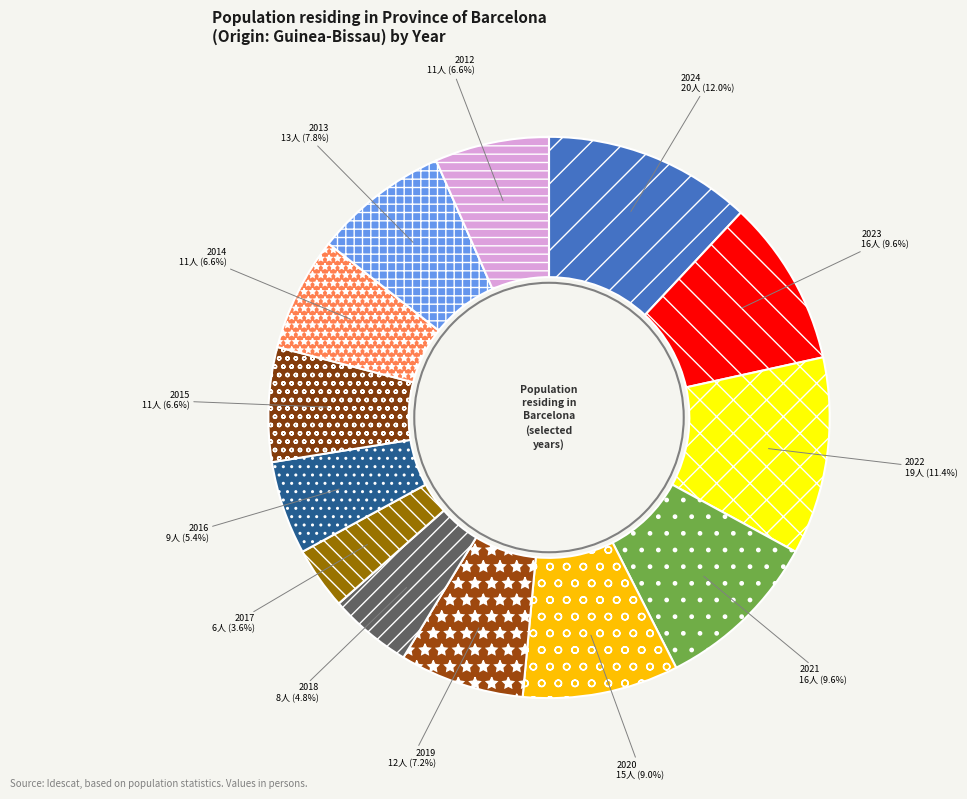

What is the ratio of the value at 2018 to the value at 2015?

0.7